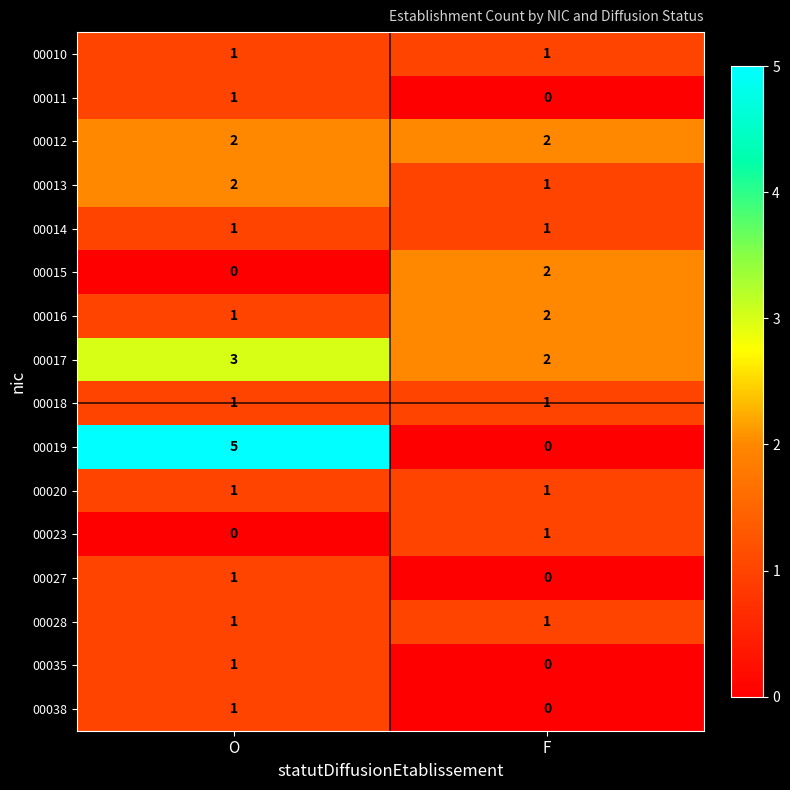

What is the maximum value shown in the chart?

5